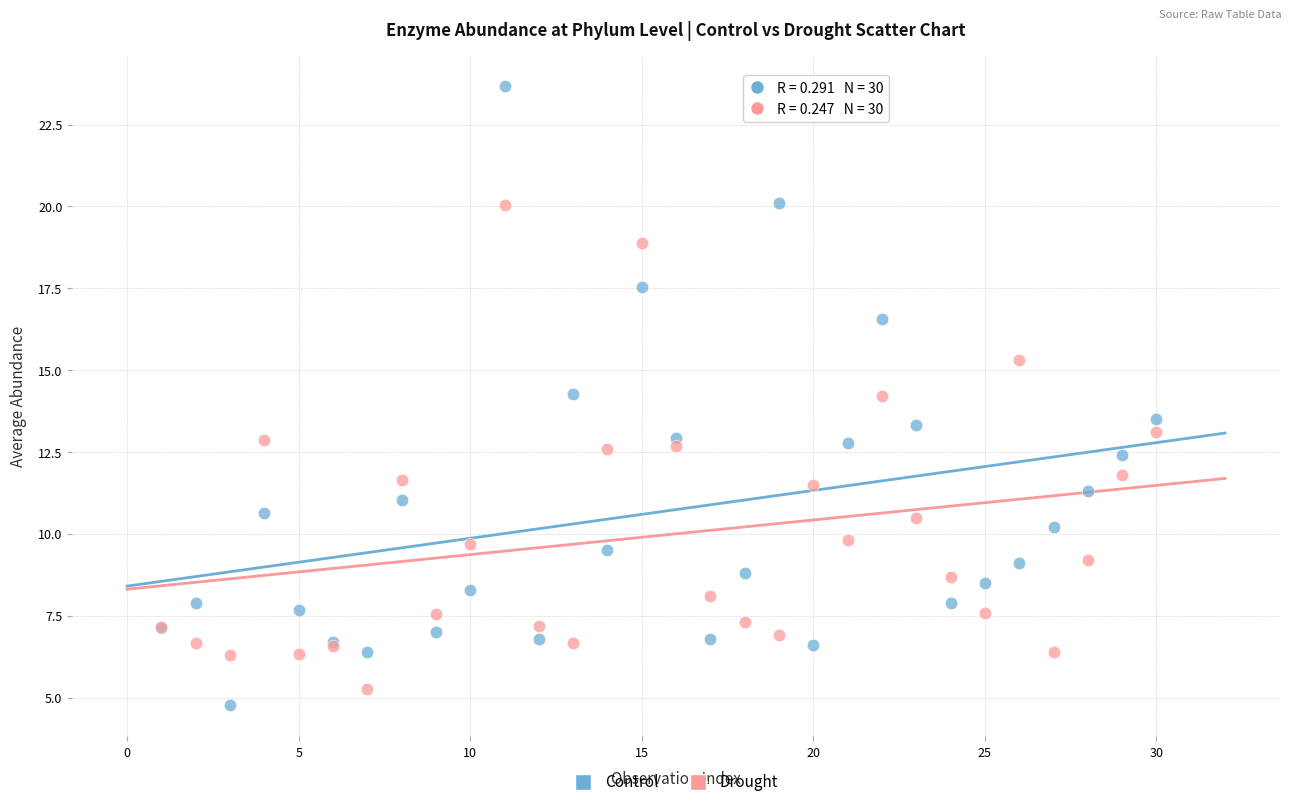

Which series has the largest Y range (max minus min)?

Control